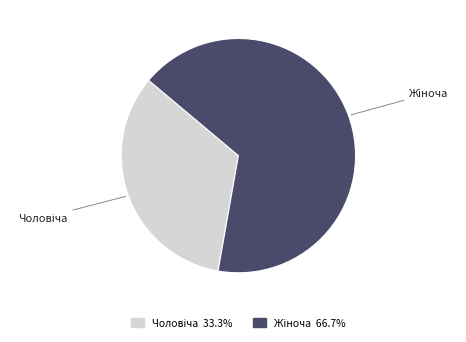

How many slices are in this pie chart?

2